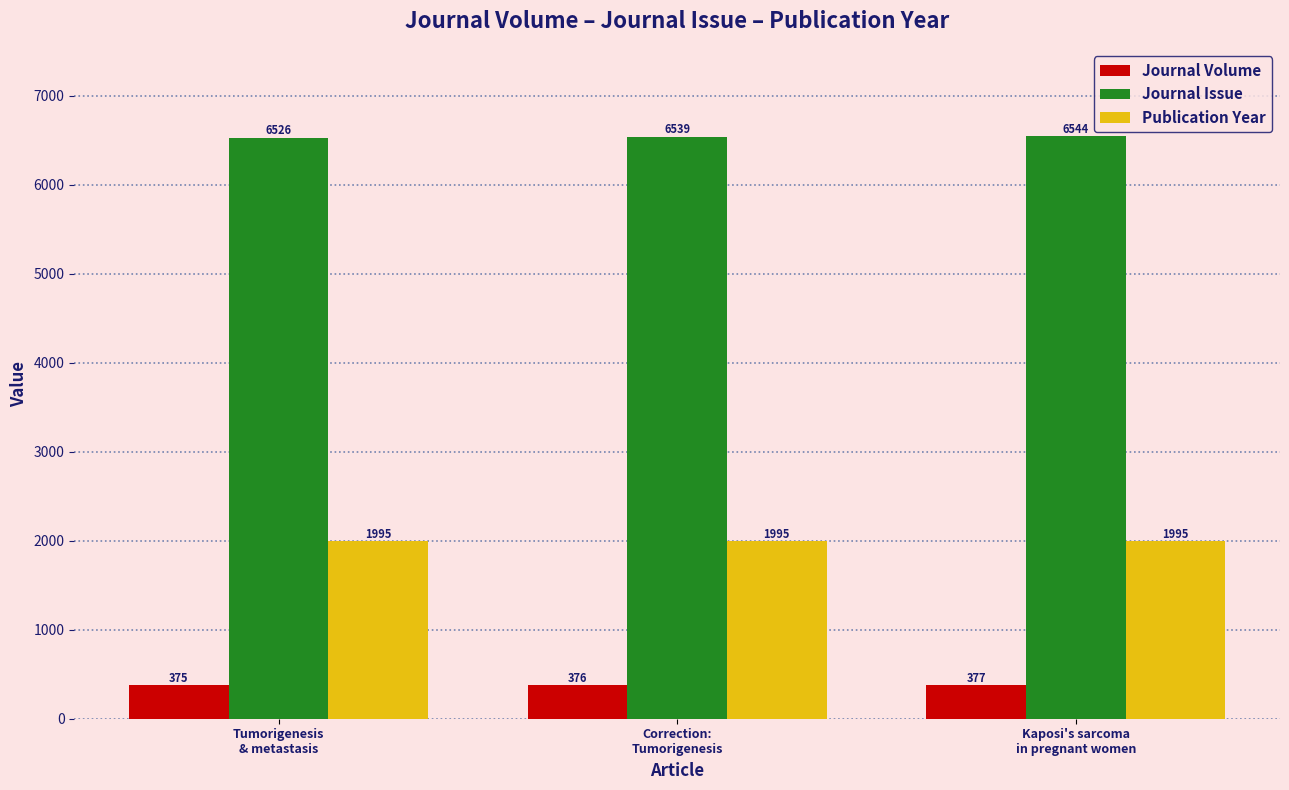

At which label is Journal Volume closest to 376?

Correction:
Tumorigenesis